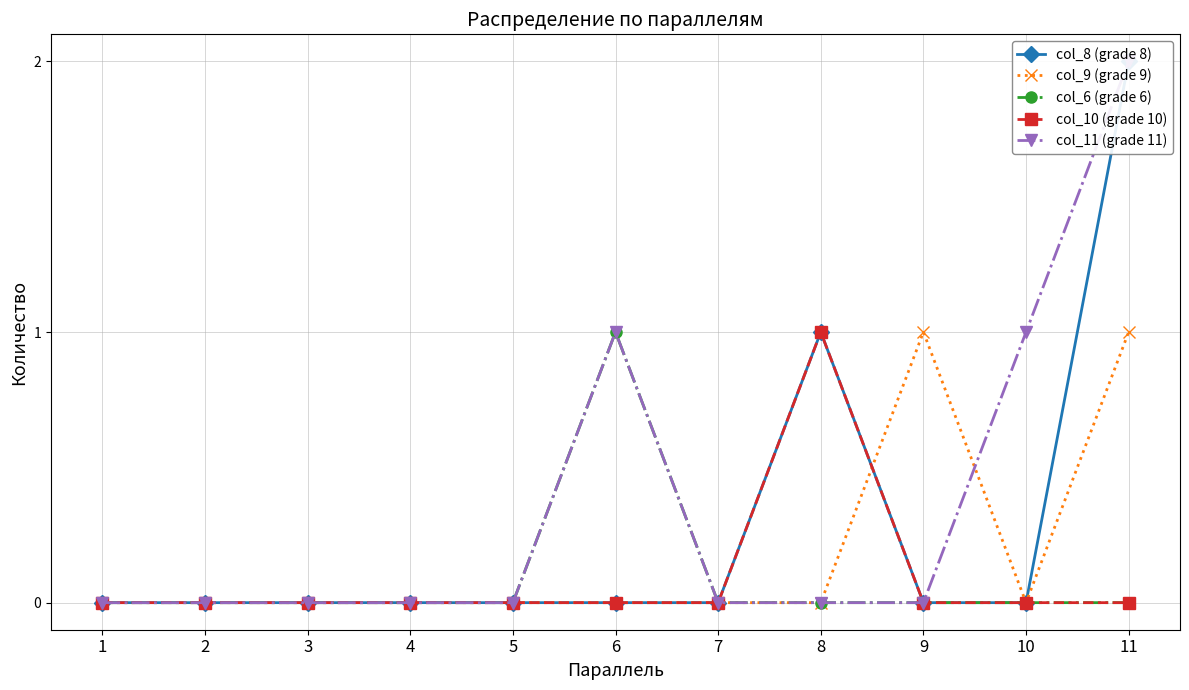

What is the difference between the maximum and second lowest values in the col_10 (grade 10) series?

1